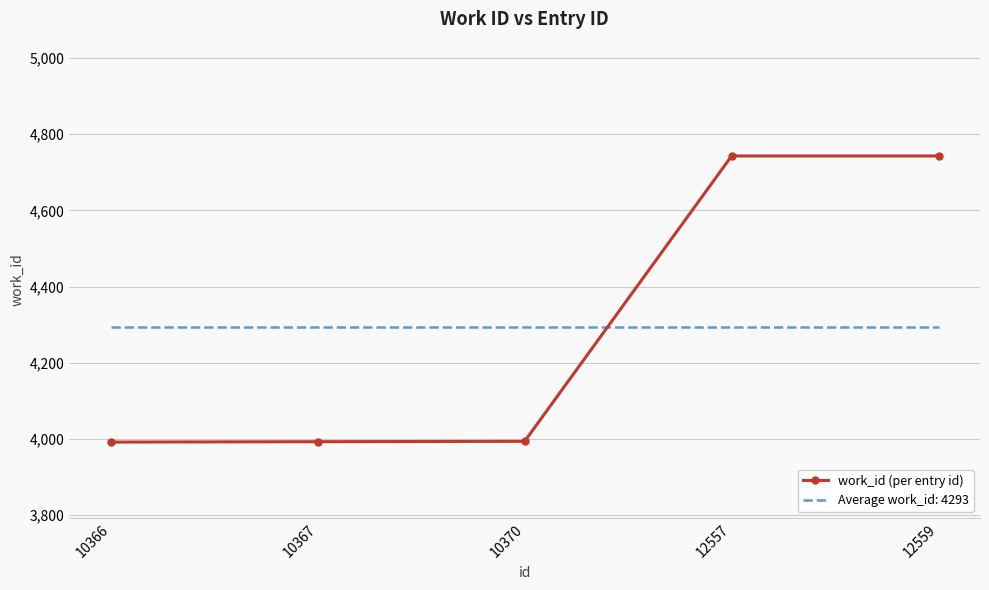

What is the difference between the highest and lowest values at 12559?

450